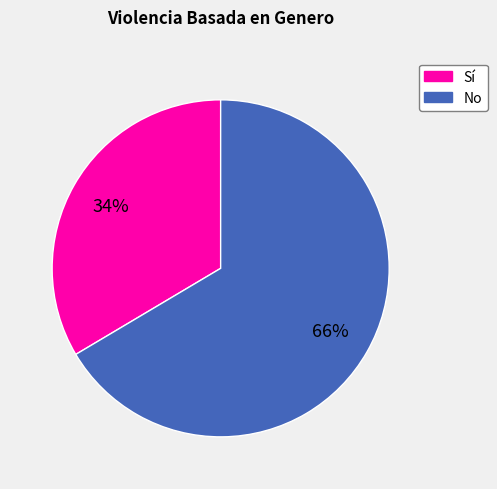

Does any single category account for the majority?

Yes